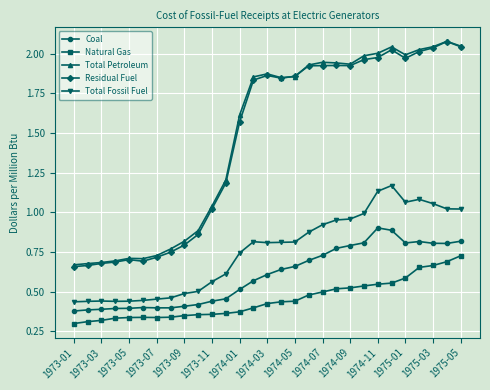

True or false: Natural Gas and Total Petroleum intersect in this chart.

False